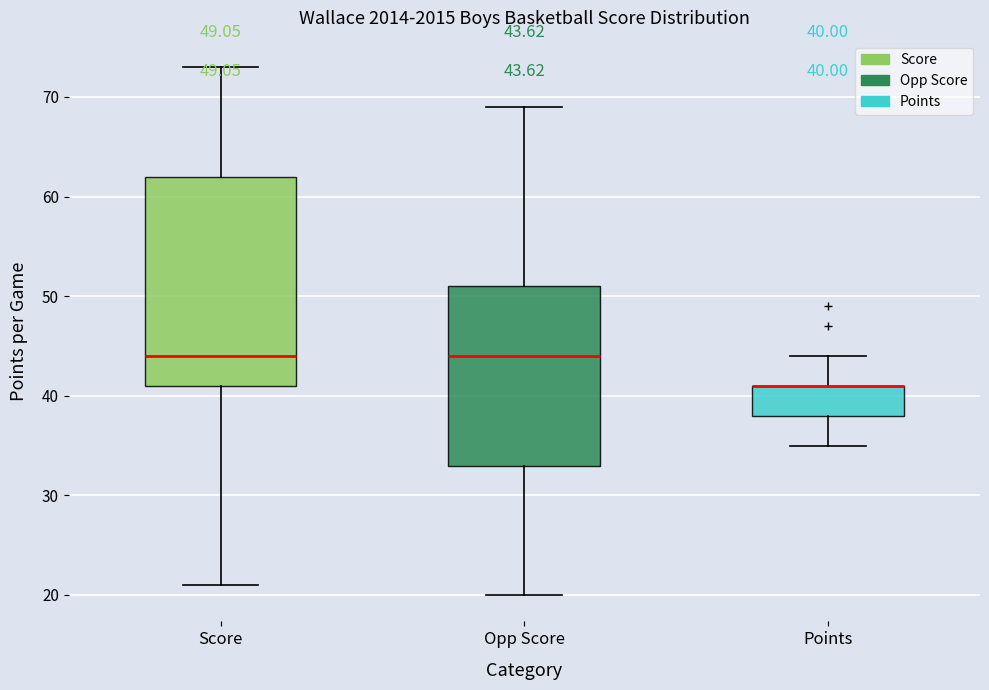

Comparing the boxes themselves (not the whiskers), which one is the tallest?

Score